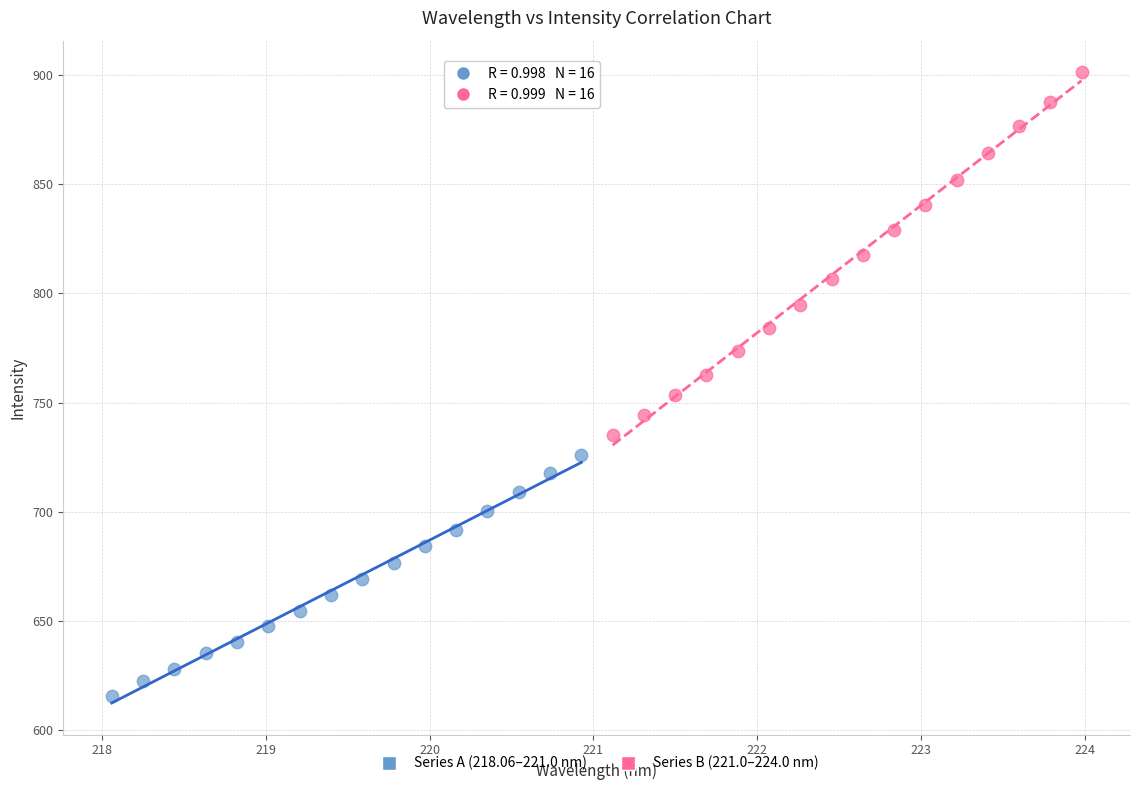

Which series contains the lowest Y value?

Series A (218.06–221.0 nm)